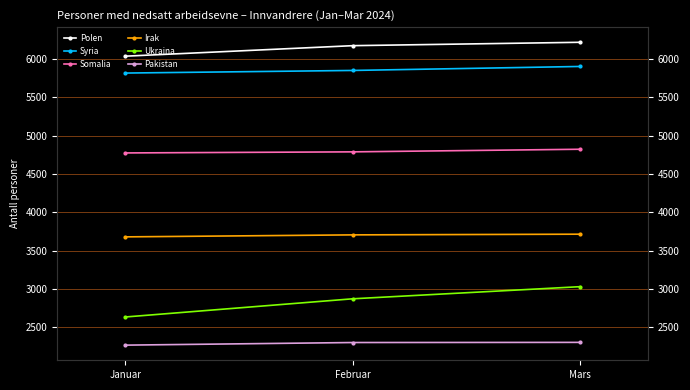

Which series has the largest range (max minus min)?

Ukraina